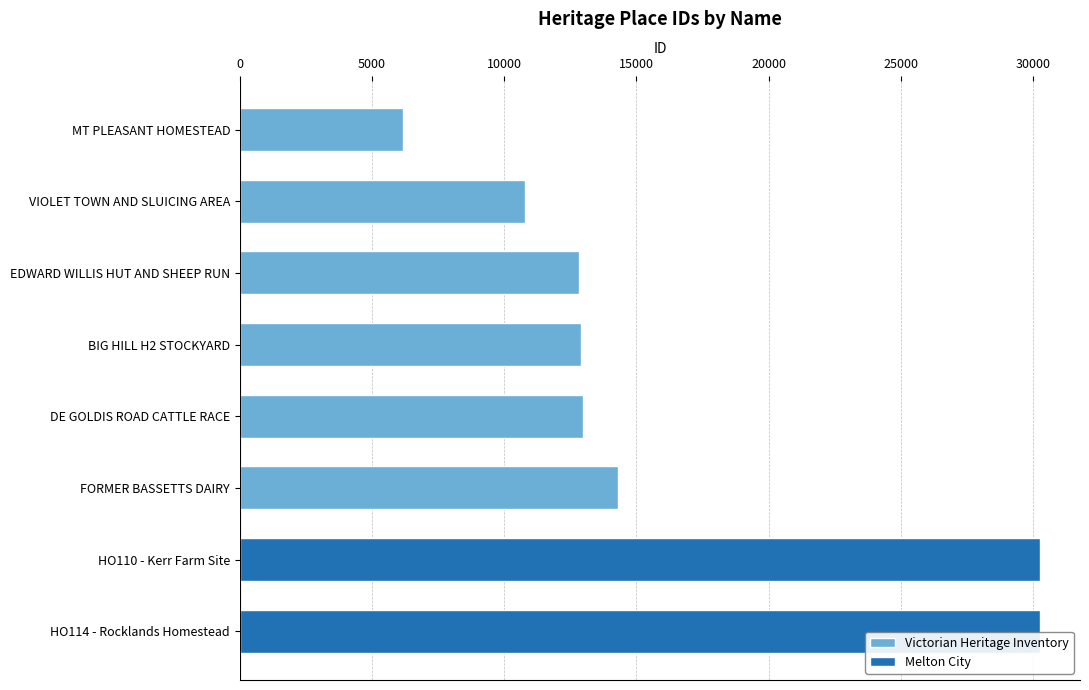

Reading right to left, extract all data points from this chart.

30264	30256	14294	12989	12919	12812	10795	6187